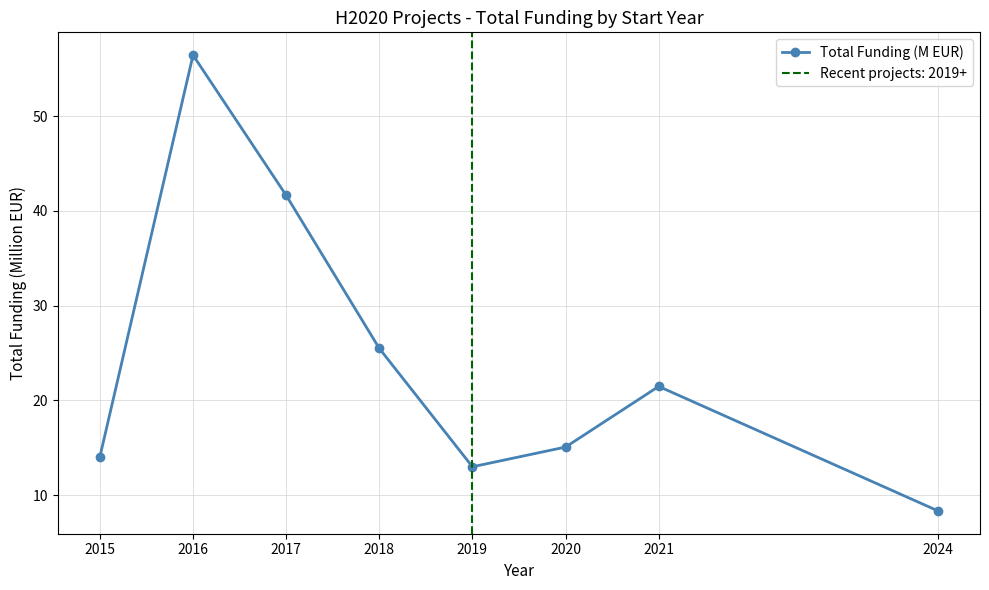

Reading left to right, list all the values displayed in this chart.

14.1	56.4	41.6	25.5	13.0	15.1	21.5	8.3